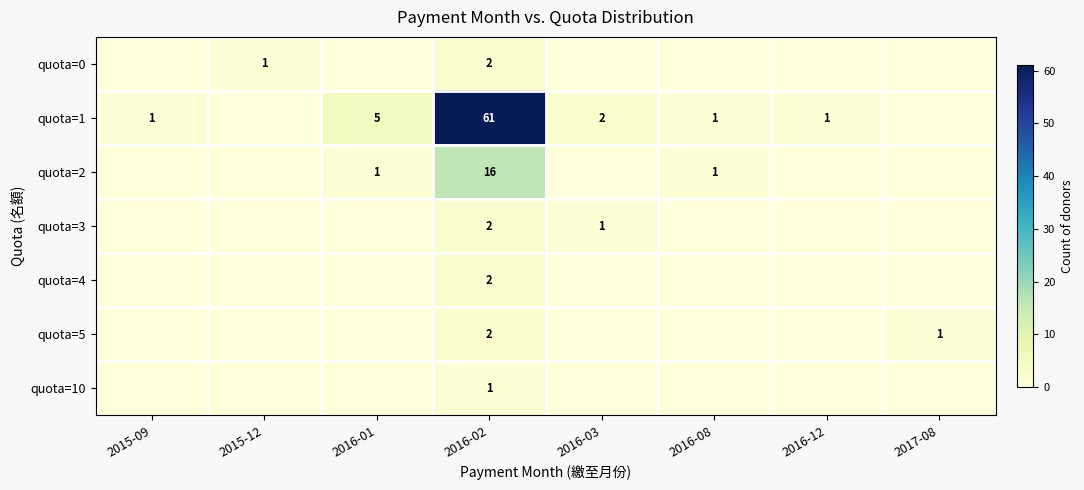

True or false: quota=2 has a value of 2 at 2016-01.

False